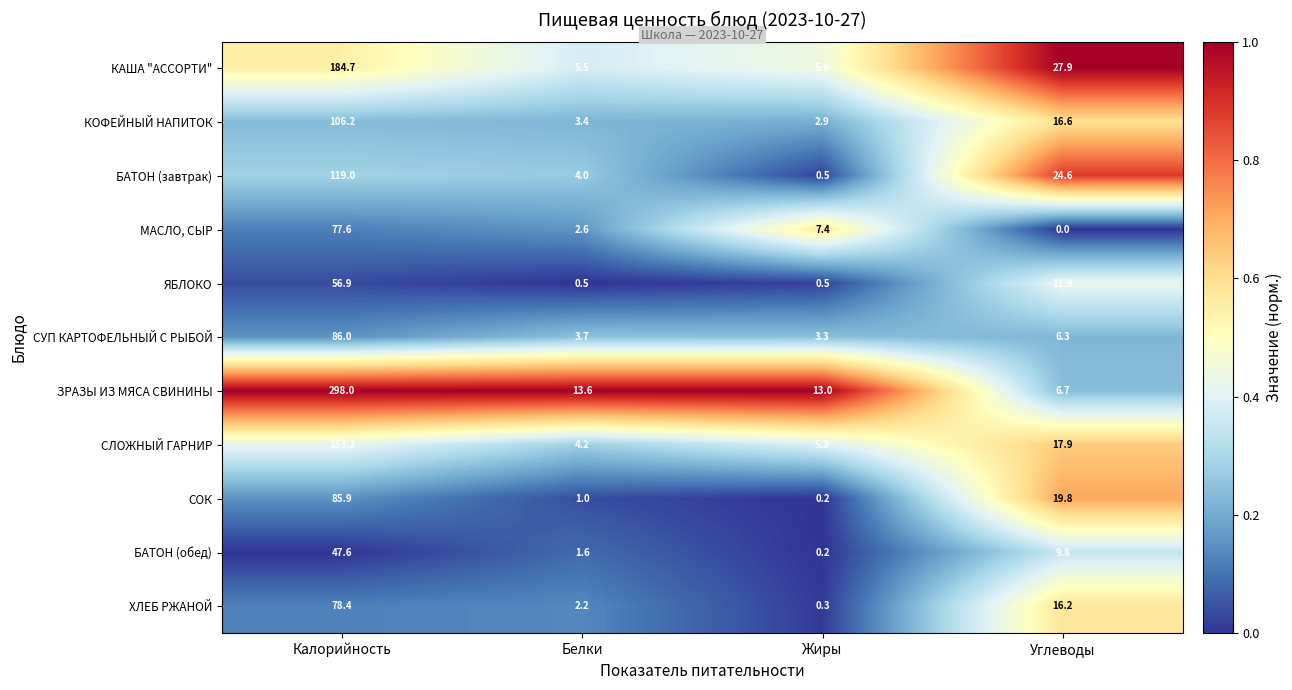

What is the difference between the maximum and minimum values in the КАША "АССОРТИ" series?

179.2